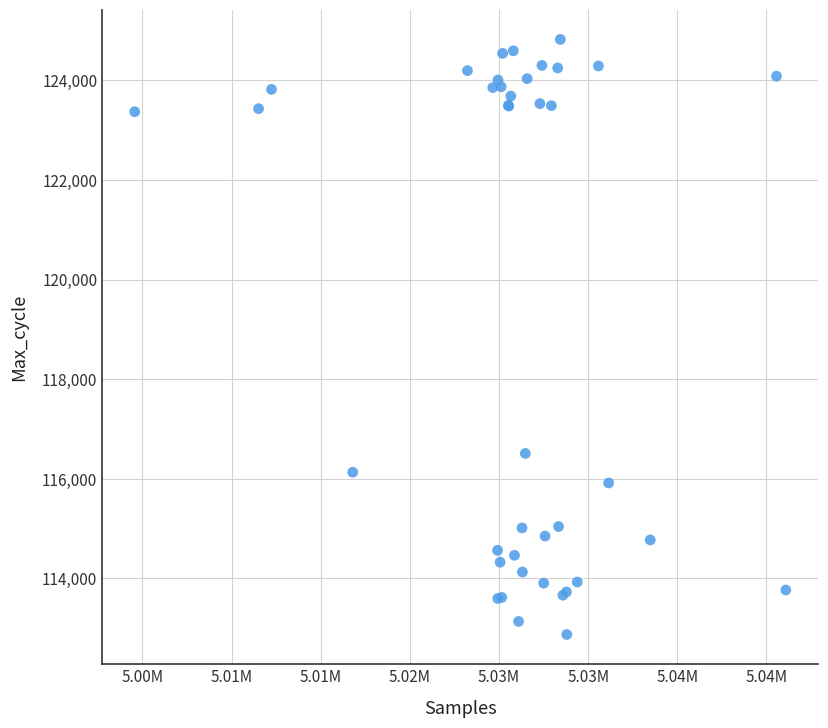

What Y value in the scatter plot is closest to 118848?

116509